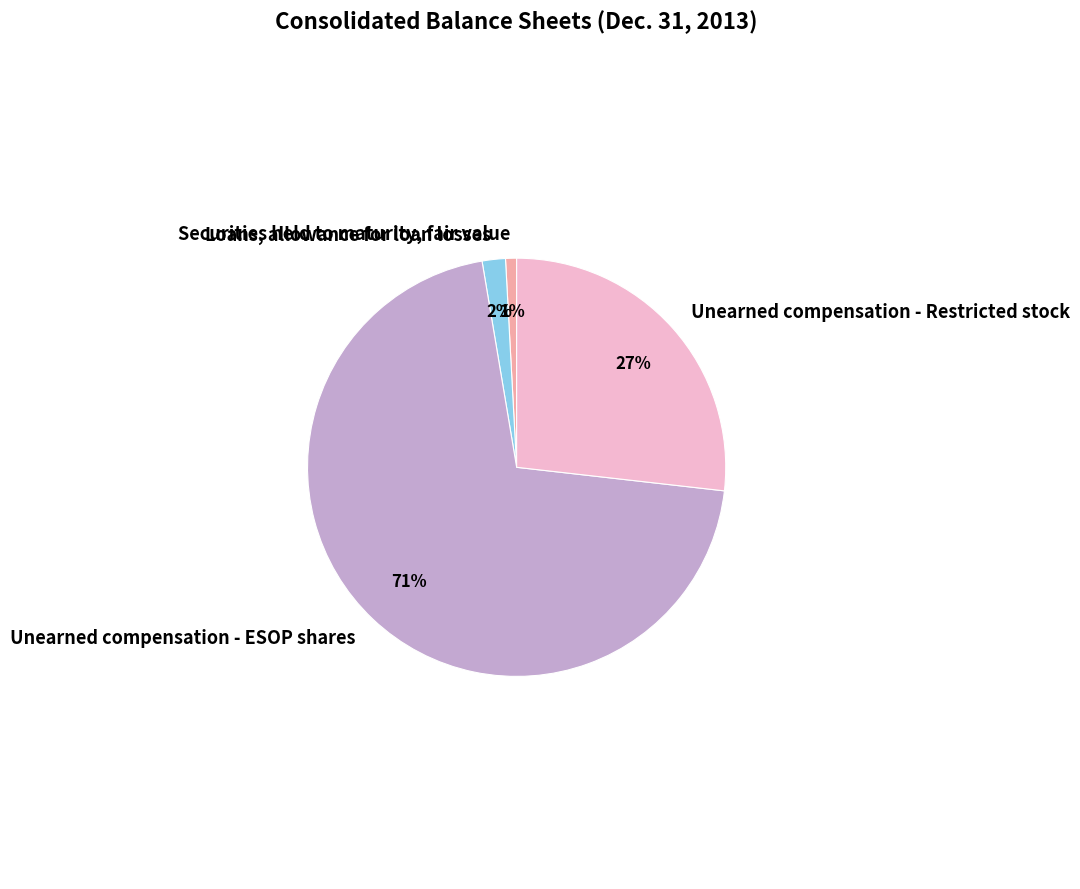

Which has a higher value, Securities held to maturity, fair value or Unearned compensation - Restricted stock?

Unearned compensation - Restricted stock